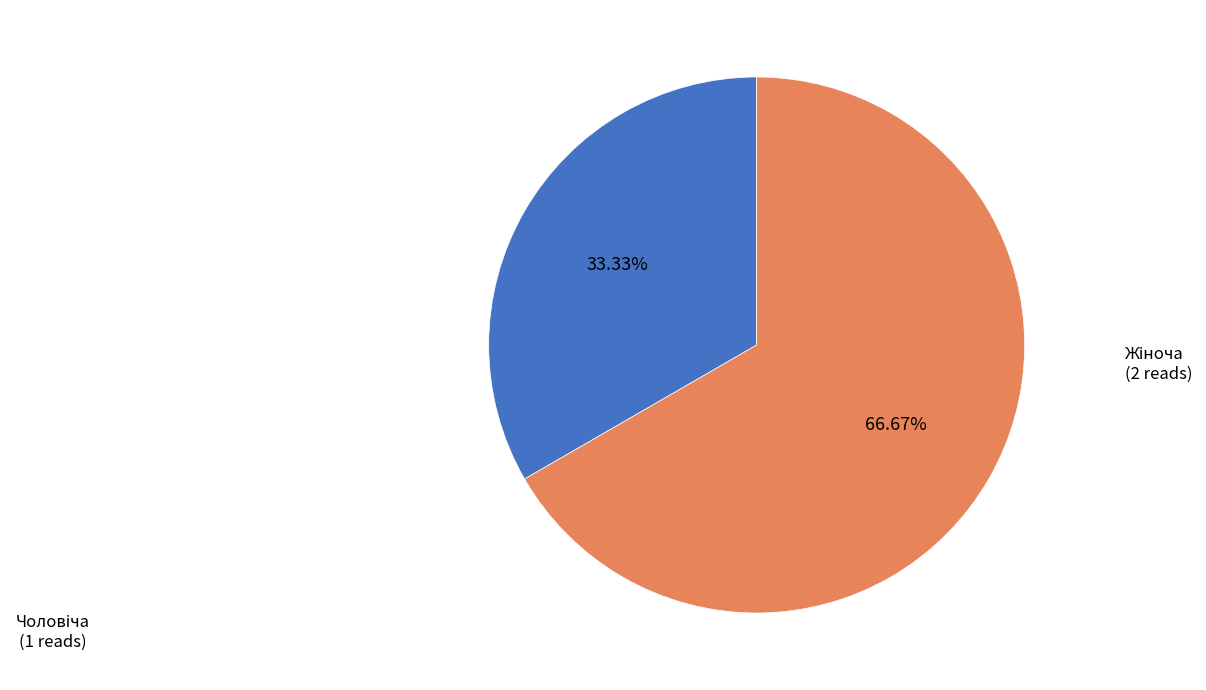

Is there a majority slice in this chart?

Yes